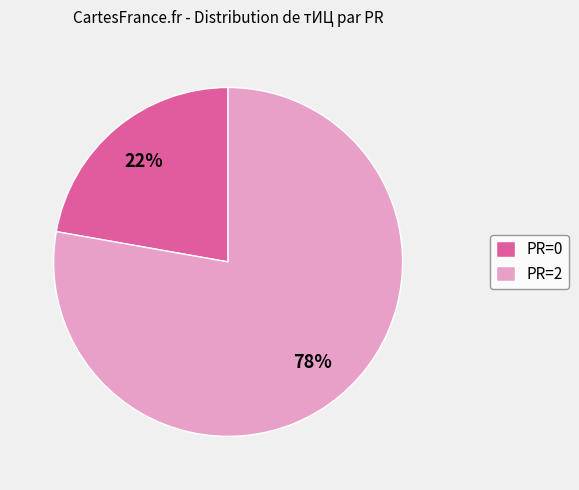

To the nearest percent, what percentage of the pie is PR=2?

78%